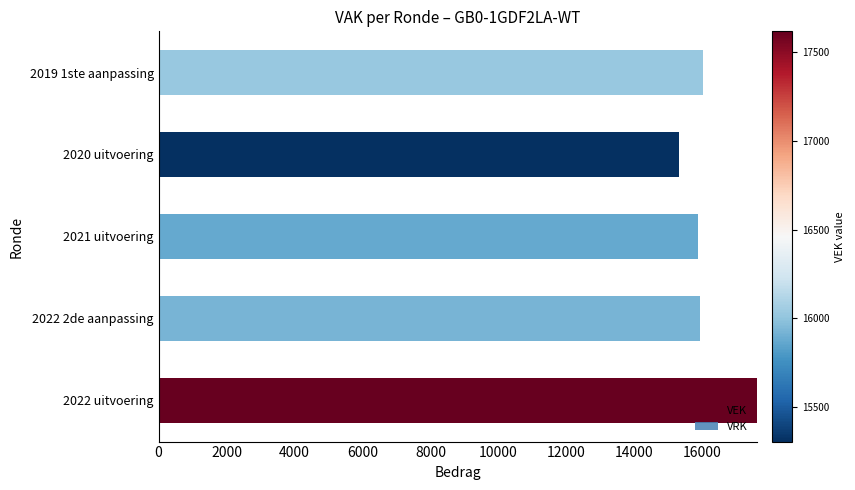

Count the number of data series in this chart.

1